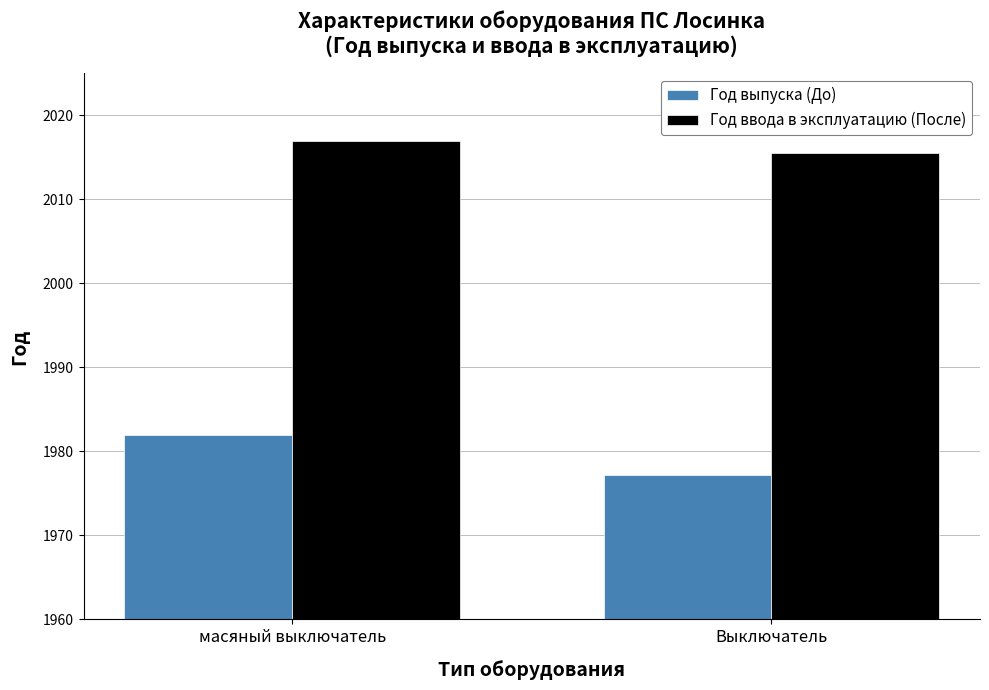

Does the chart contain any negative values?

No